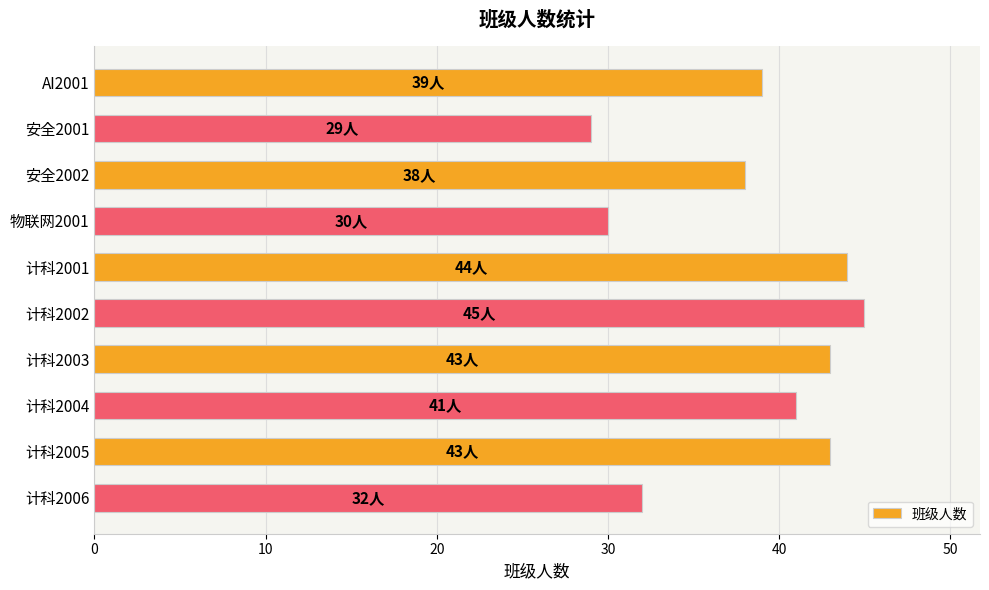

Which has a higher value, 物联网2001 or 计科2001?

计科2001